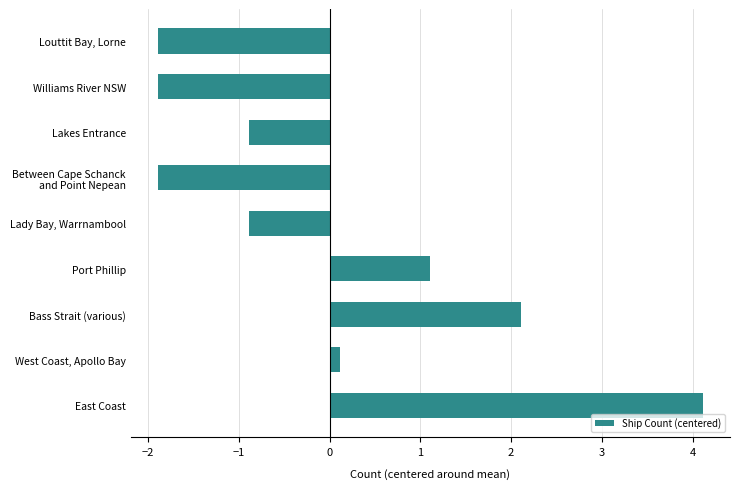

What is the smallest value displayed?

-1.9